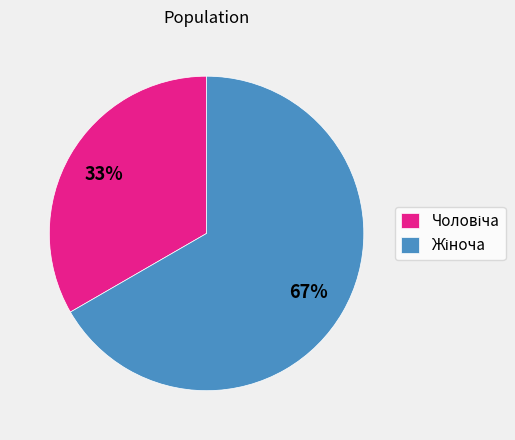

Is there a majority slice in this chart?

Yes